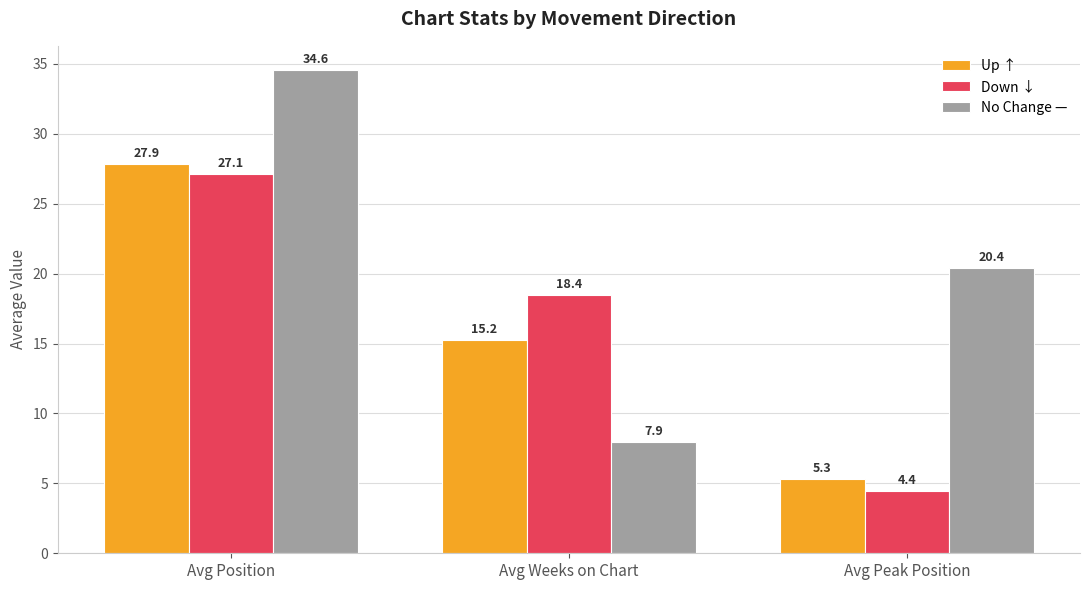

True or false: No Change — has a value of 20.4 at Avg Peak Position.

True